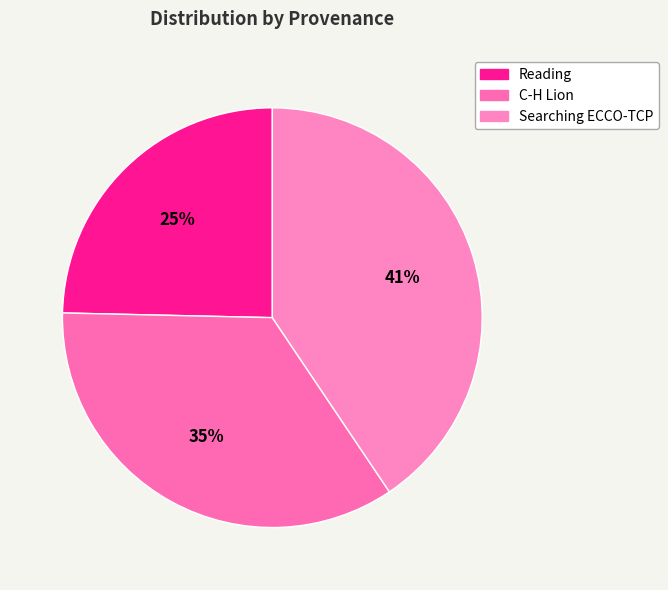

Approximately how many times larger is the value at C-H Lion compared to Reading?

1.4